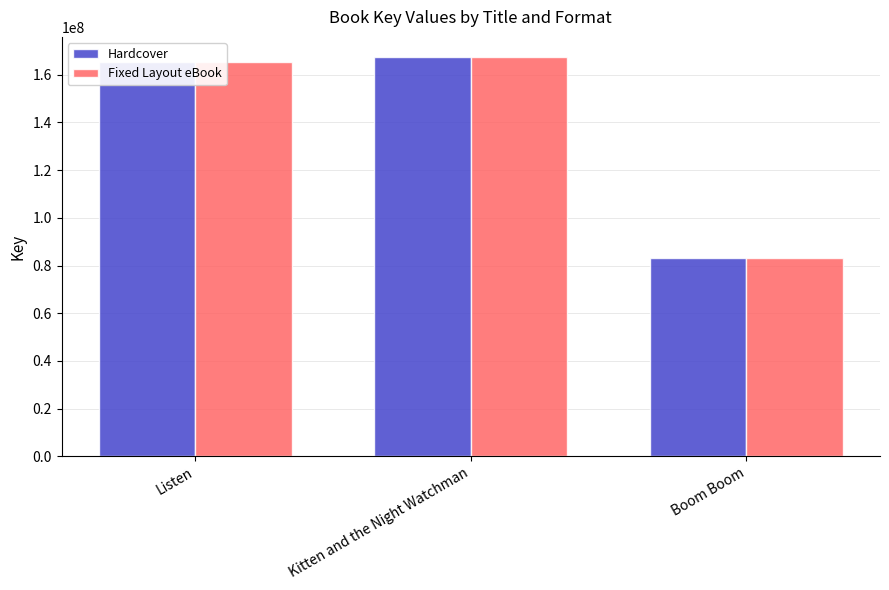

What is the greatest value displayed?

167533596